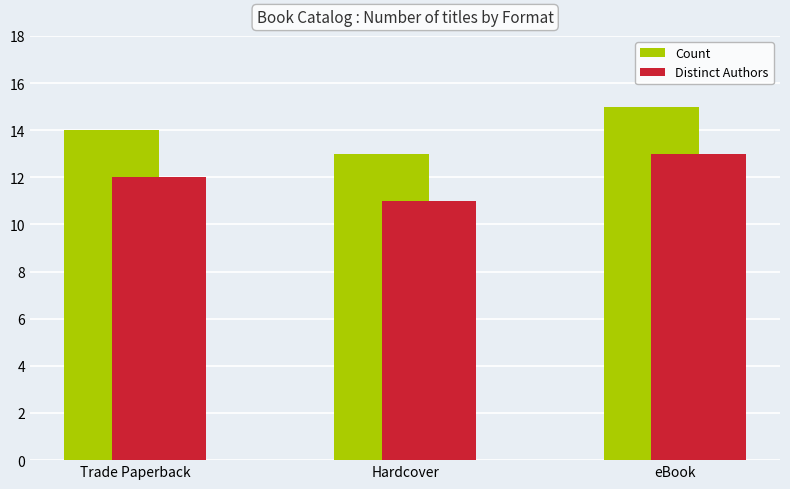

How many groups of bars are there?

3